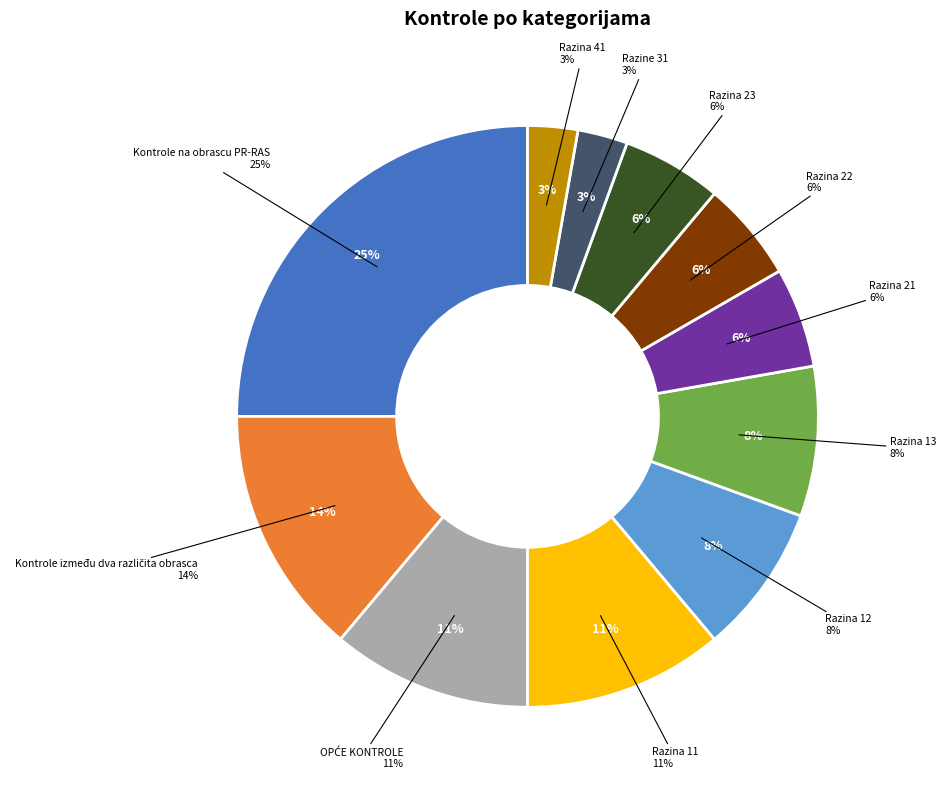

Which category has the biggest portion of the pie?

Kontrole na obrascu PR-RAS